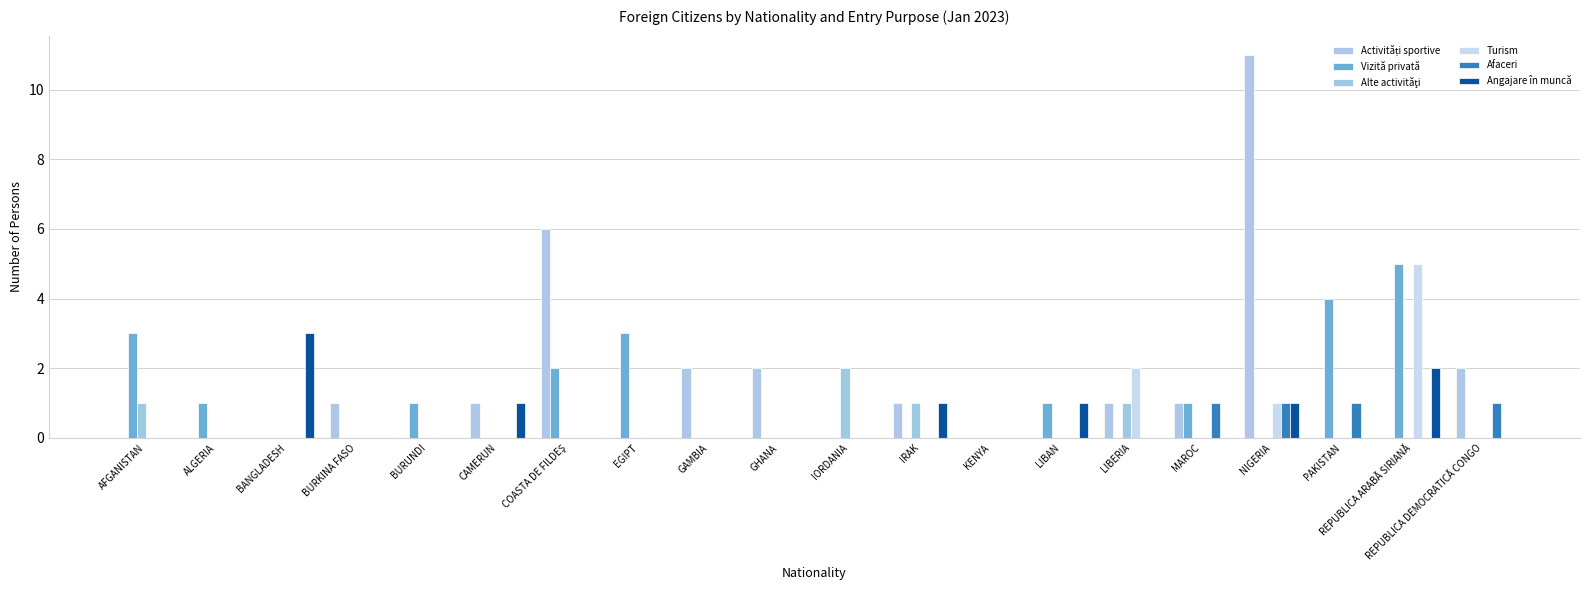

Are the bars grouped side by side (vs. stacked)?

Yes